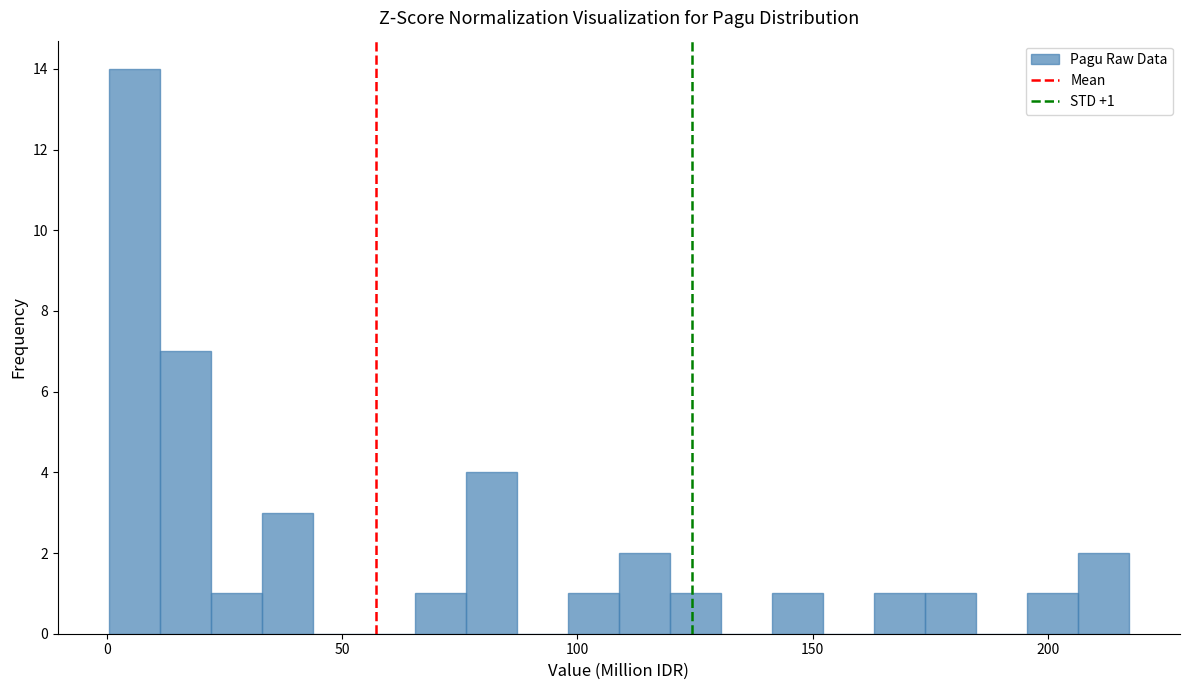

Around what value on the x-axis is the tallest bar? Give the approximate position of its centre, as read against the axis.

5